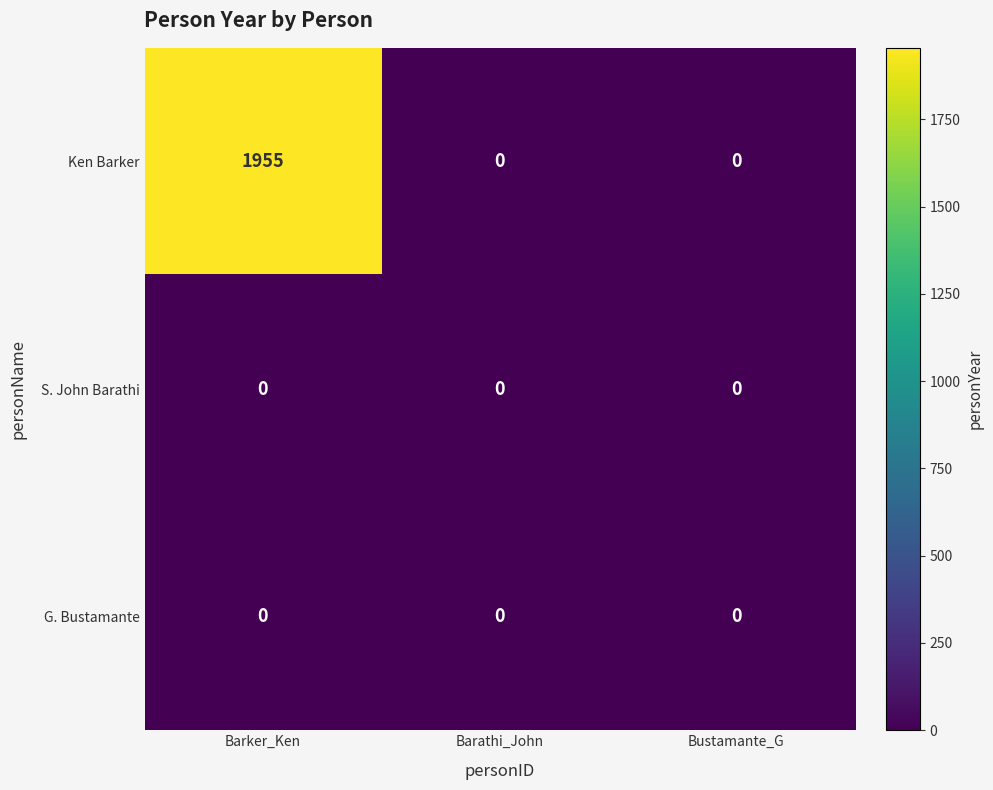

Which series has the largest total across all categories?

Ken Barker